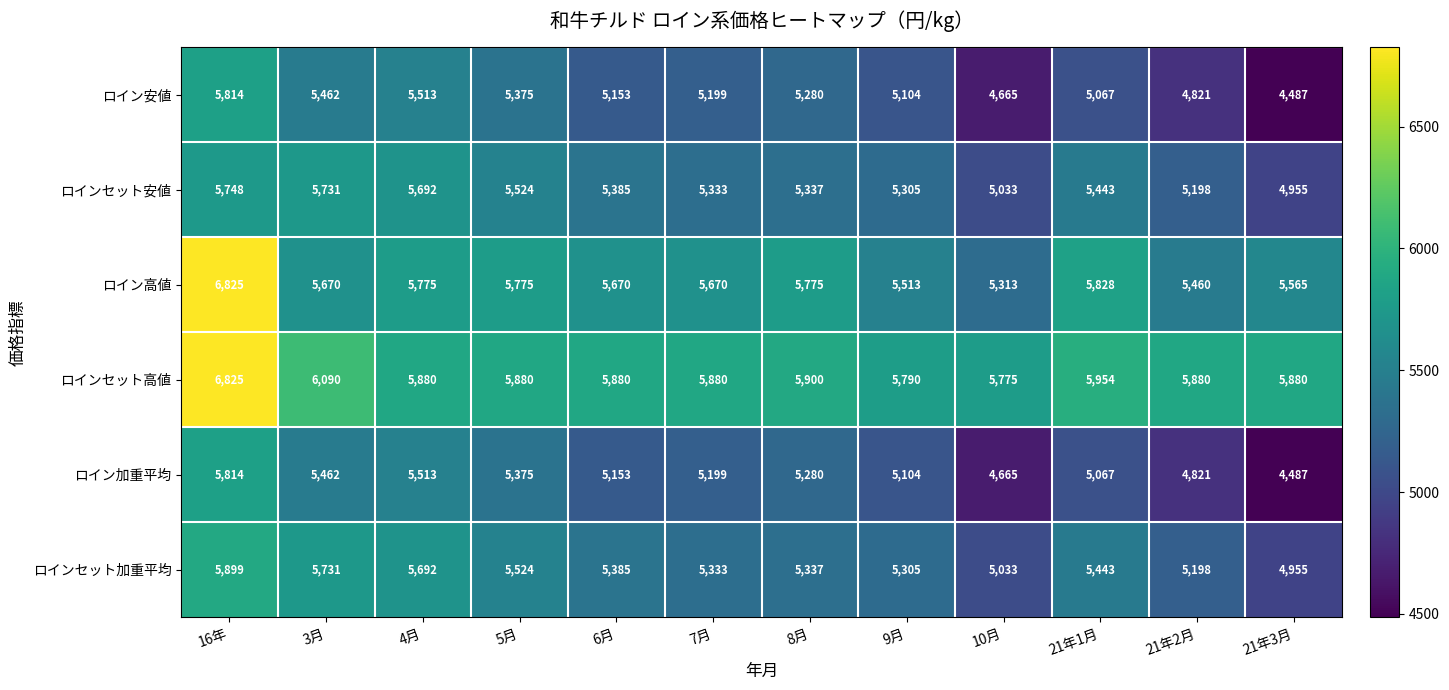

What is the minimum value shown in the chart?

4487